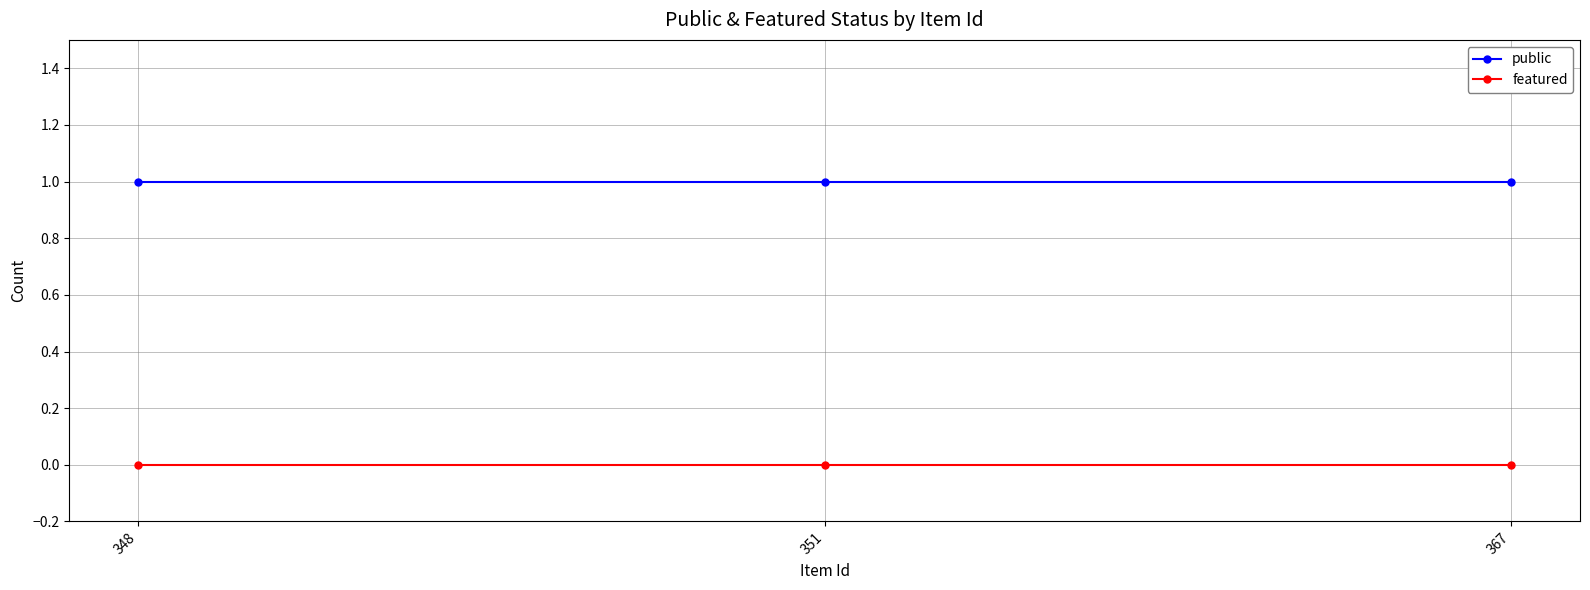

Is the value of public at 367 greater than the value of featured at 351?

Yes